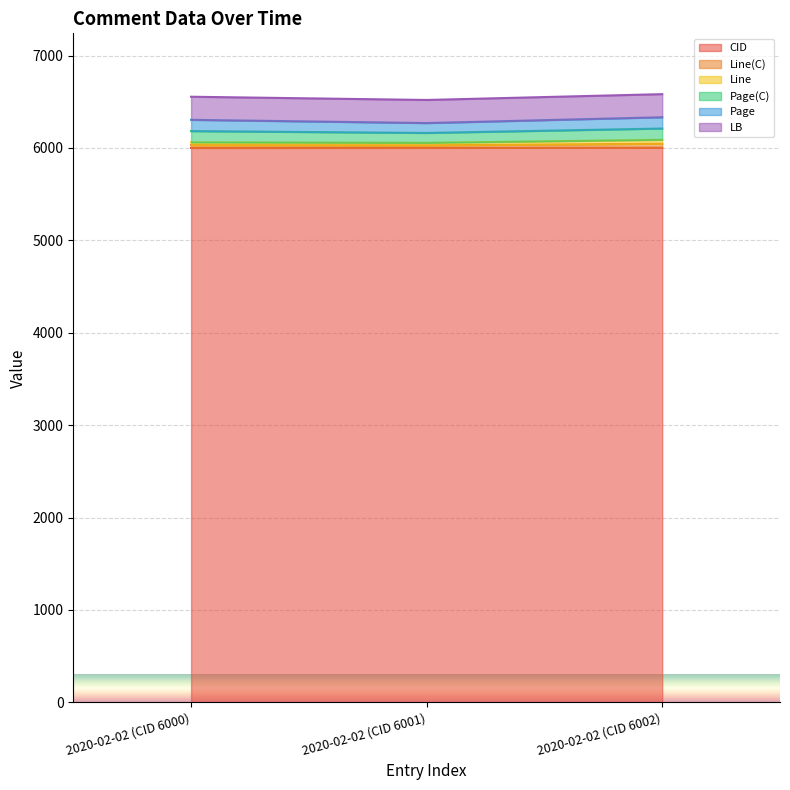

The value of Line at 2020-02-02 (CID 6002) is 2401. True or false?

False